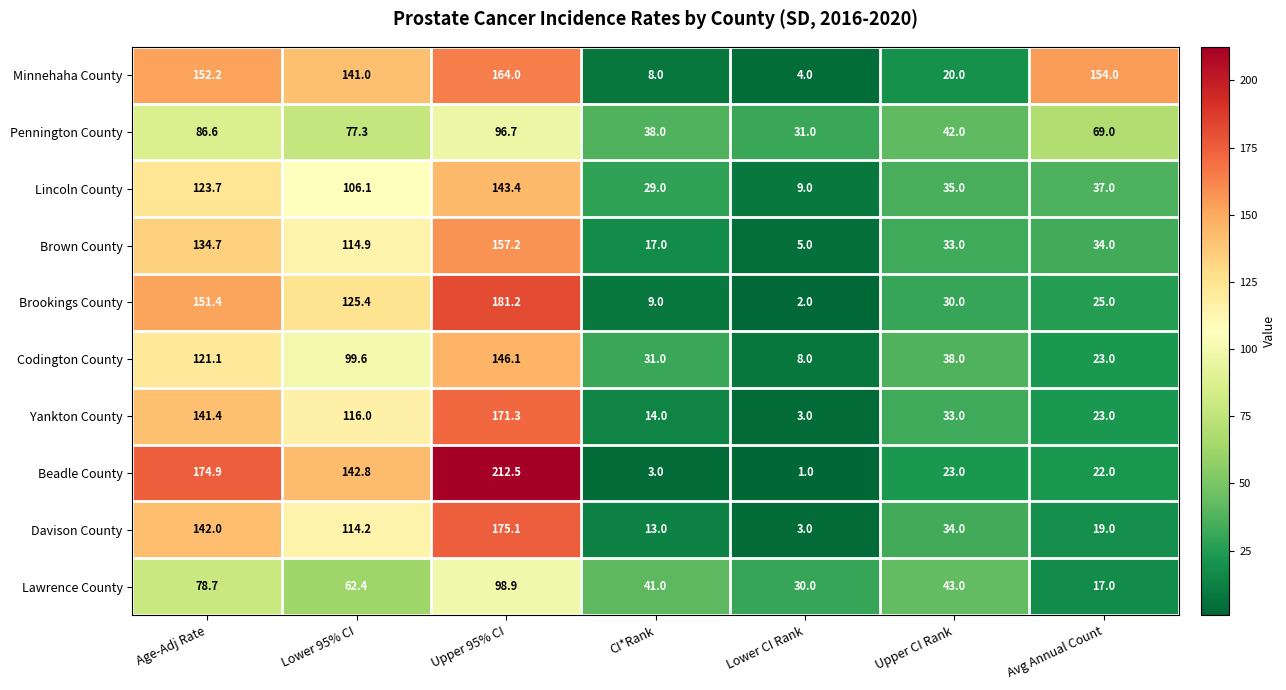

How many series are shown in this chart?

10